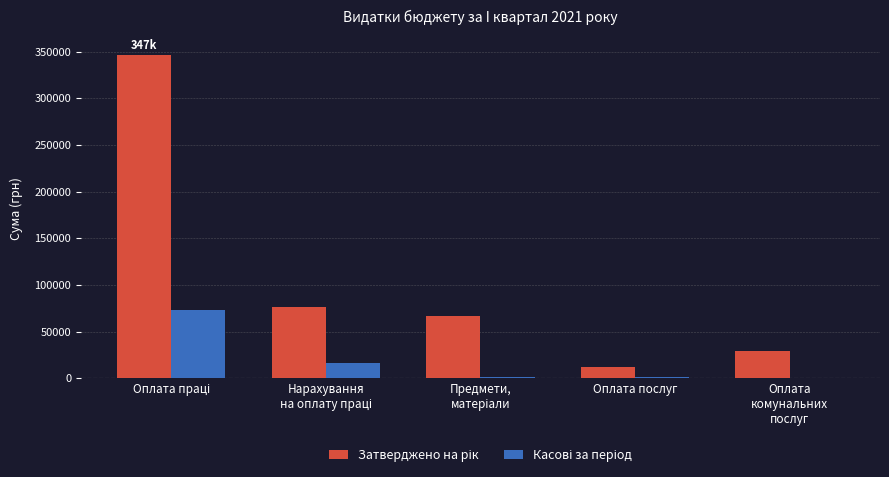

What is the greatest value displayed?

346545.0